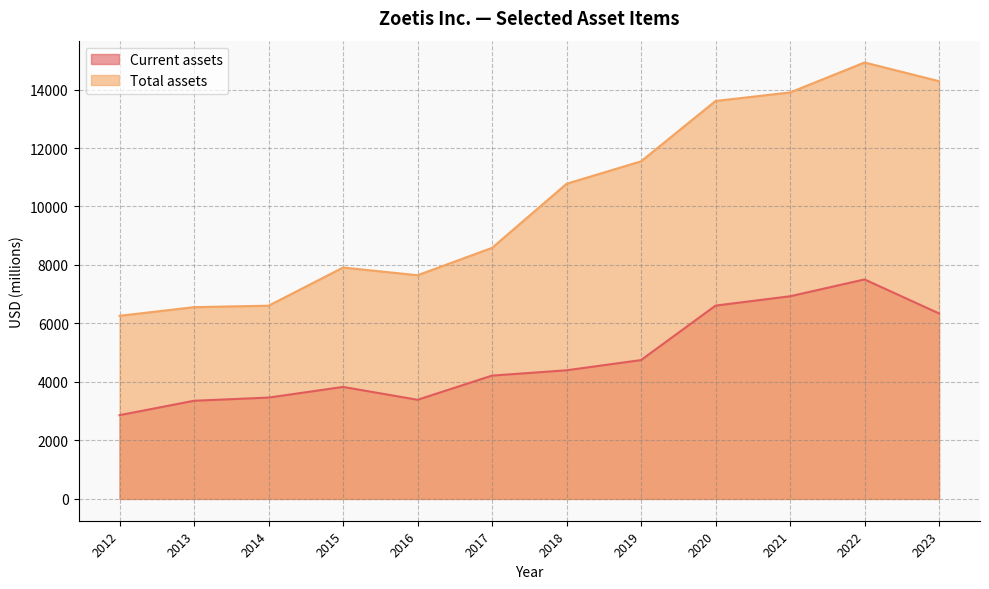

What is the average value of the Total assets series?

10218